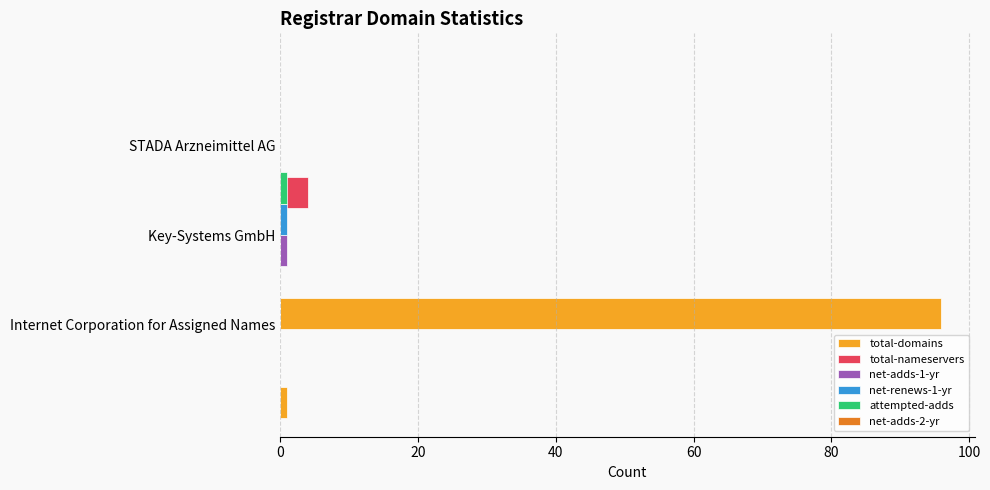

What is the difference between the net-adds-1-yr values at Internet Corporation for Assigned Names and Key-Systems GmbH?

1.0